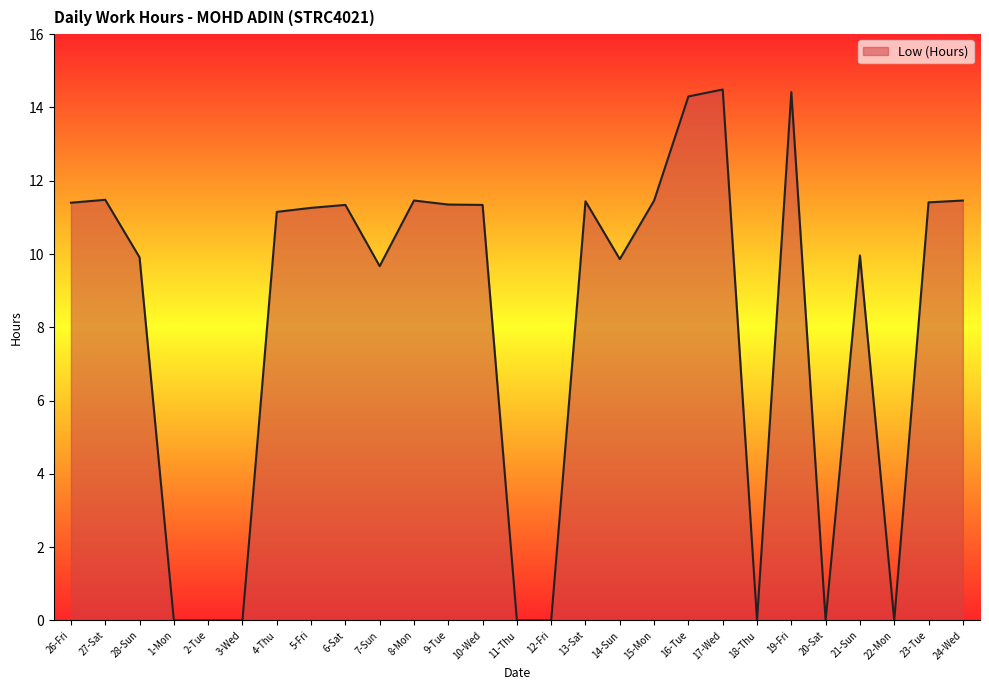

Between 11-Thu and 17-Wed, which is larger?

17-Wed